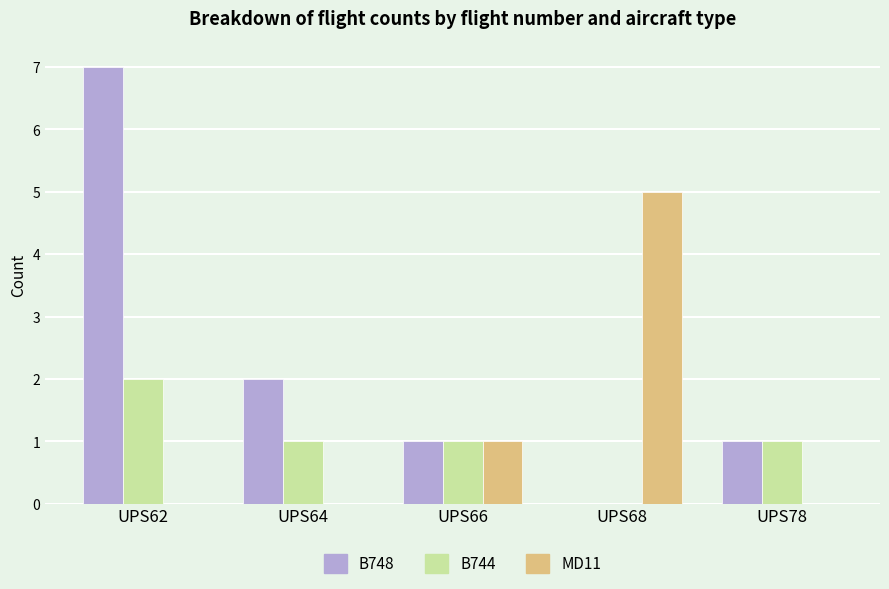

At which category does the chart reach its peak across all series?

UPS62